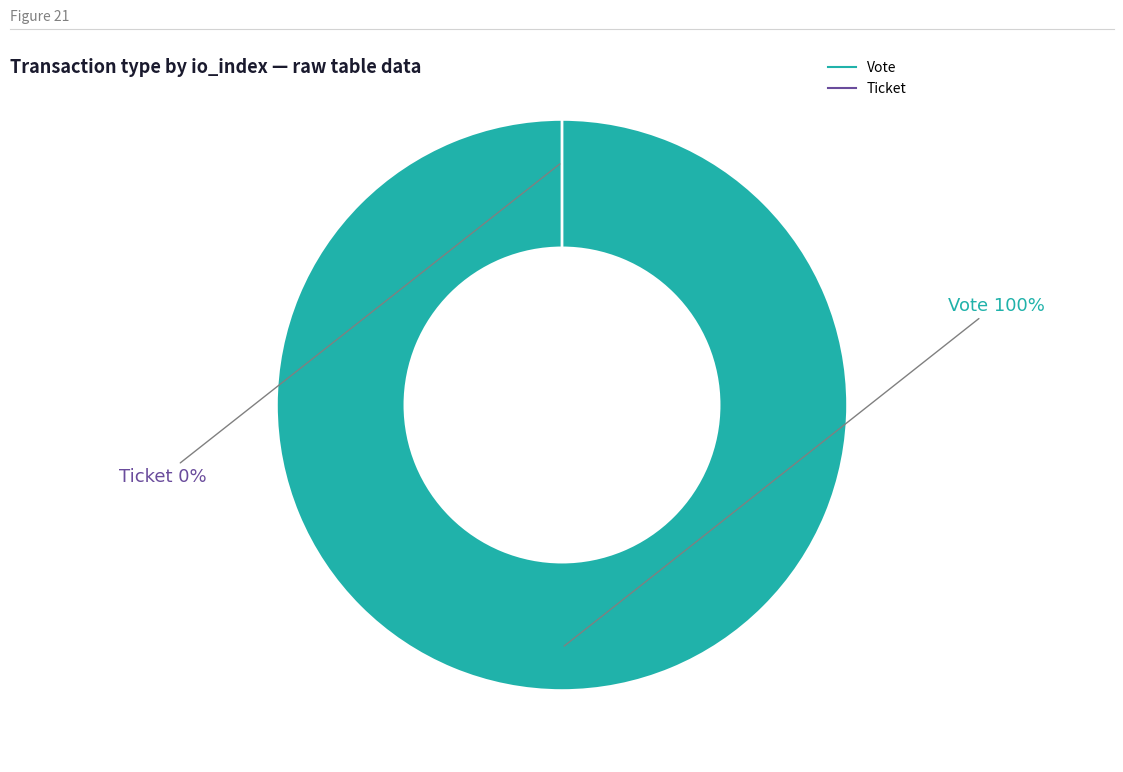

Is it true that Vote (io_index=1) is 100% of the pie?

True